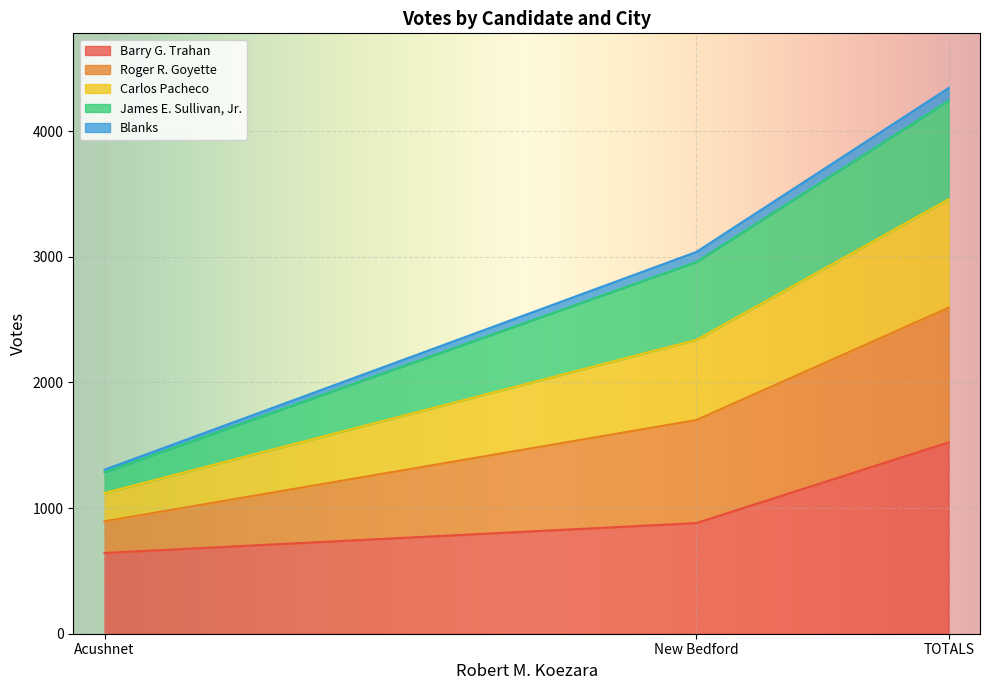

The value of Carlos Pacheco at Acushnet is 269. True or false?

False